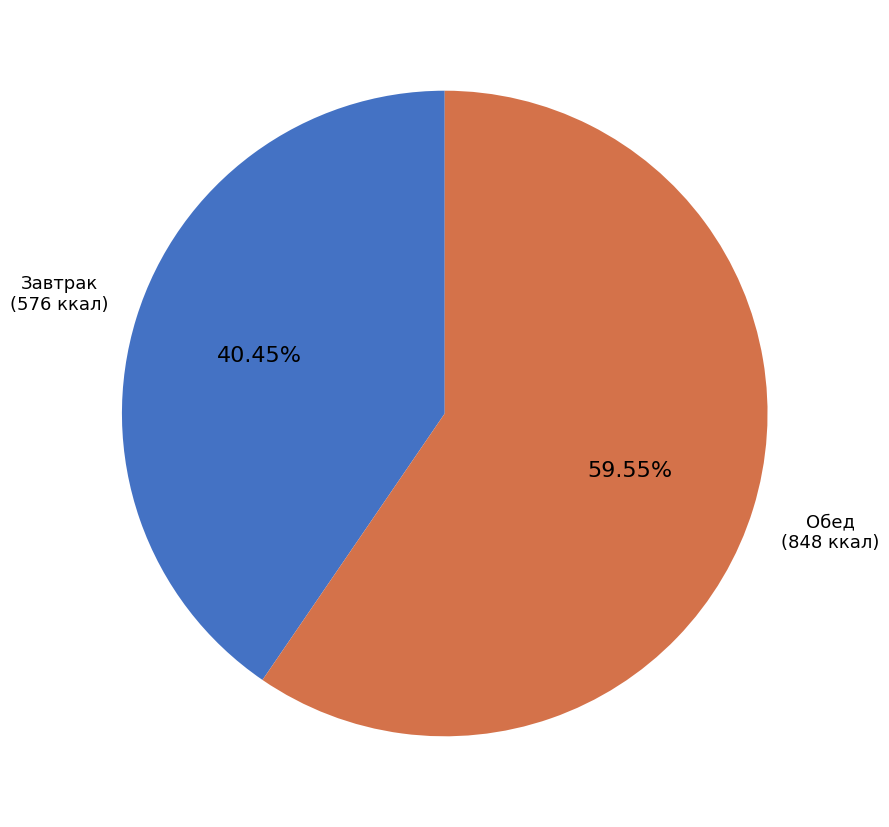

Is there a majority slice in this chart?

Yes